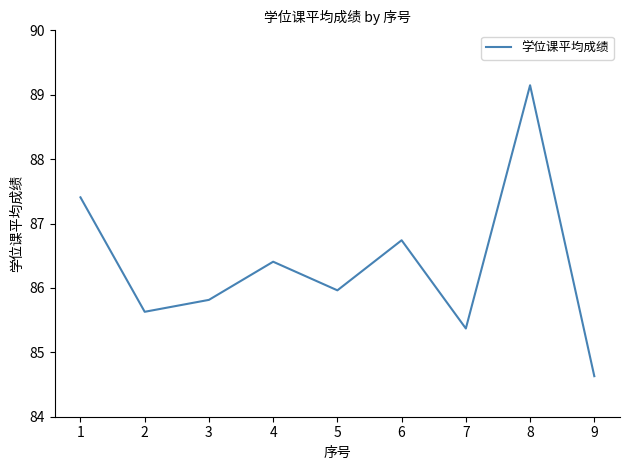

Which category has the highest value across all series?

8